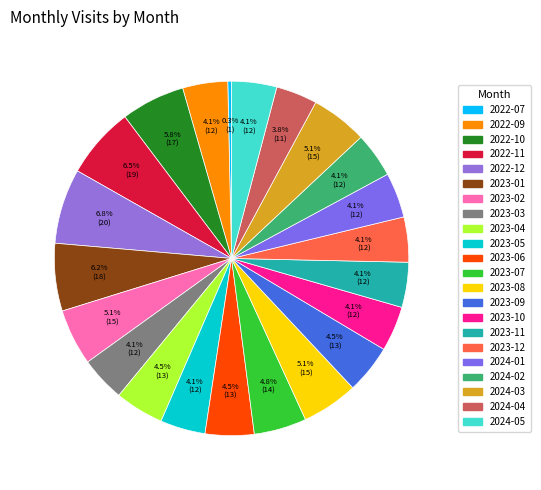

How many segments does this pie chart have?

22